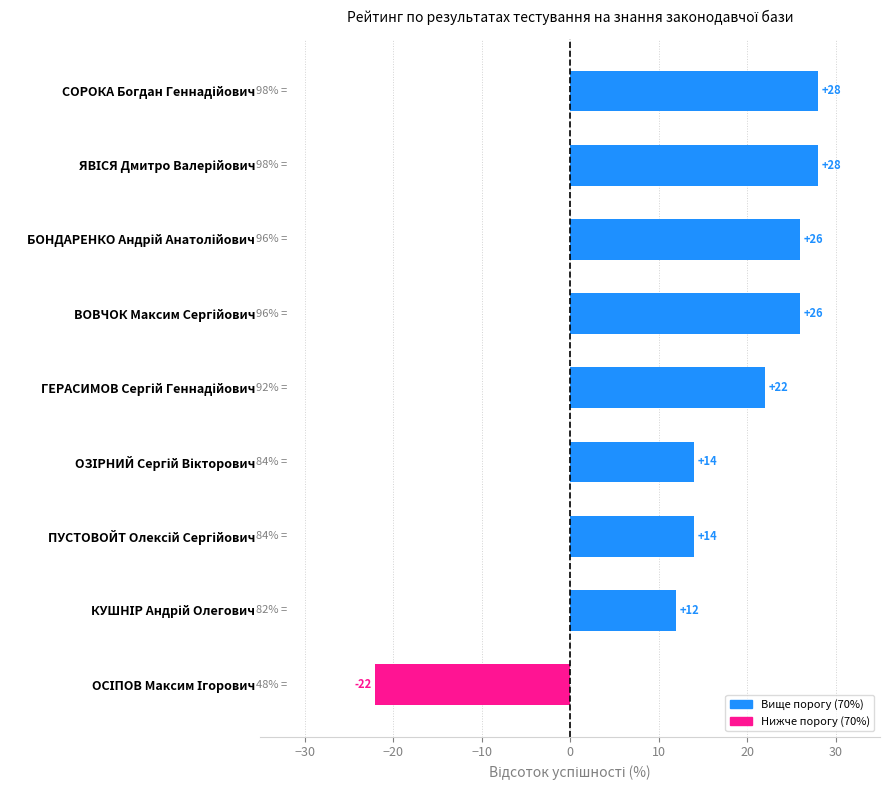

What is the difference between the maximum and minimum values?

50